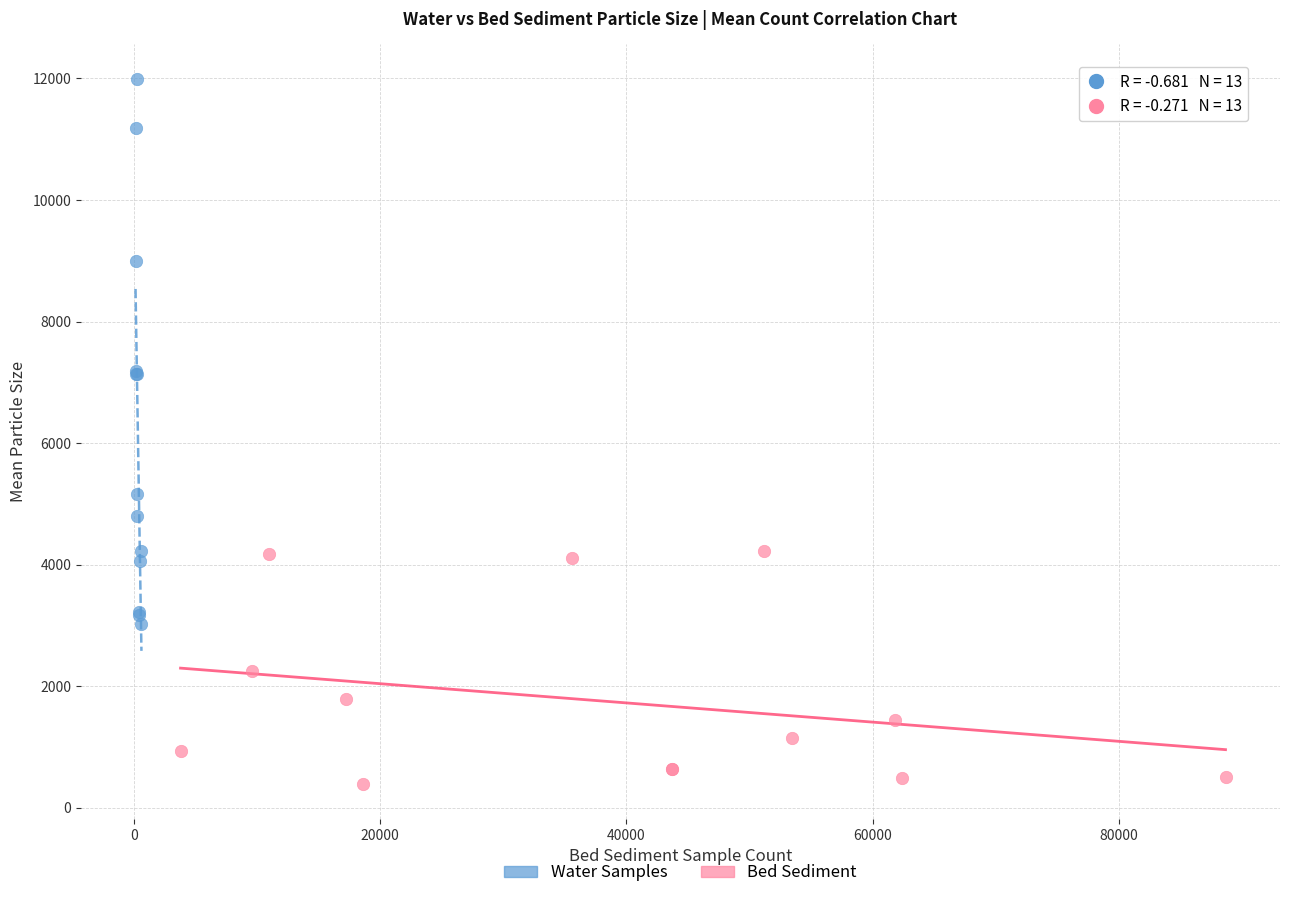

Which series reaches the minimum Y coordinate?

Bed Sediment